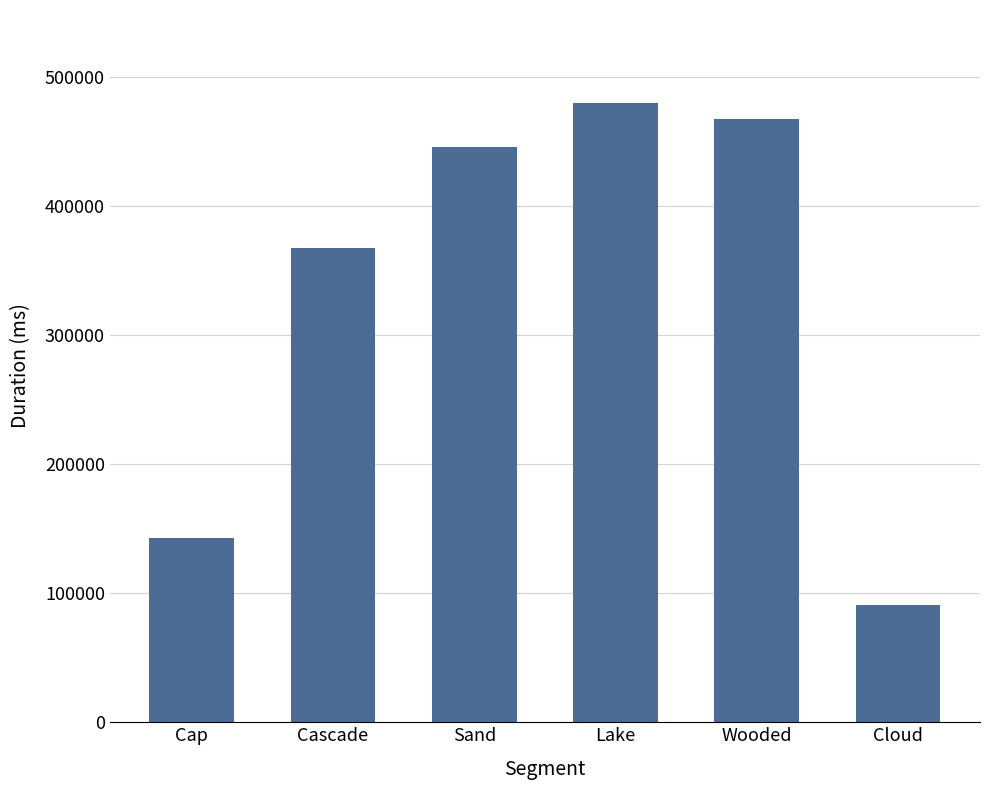

How many categories are shown in the chart?

6